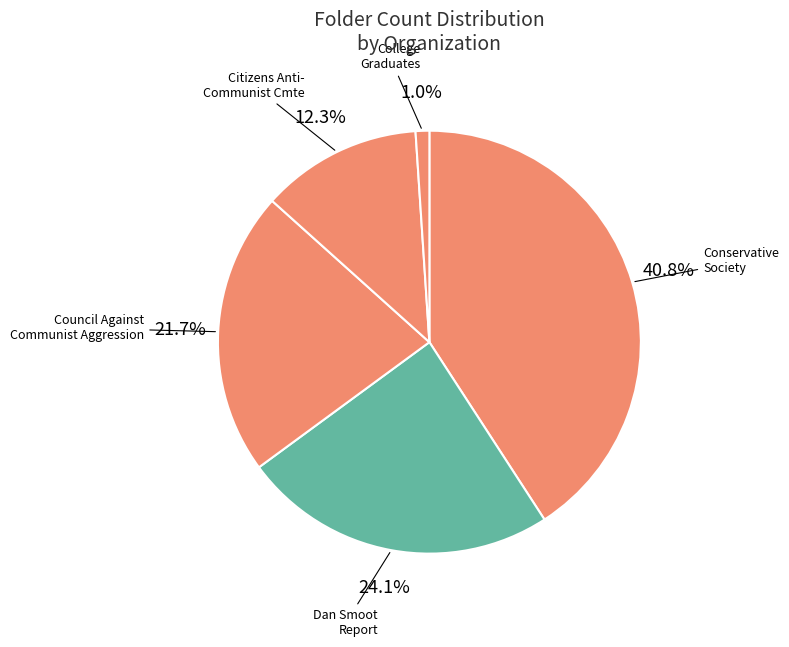

How many slices are in this pie chart?

5